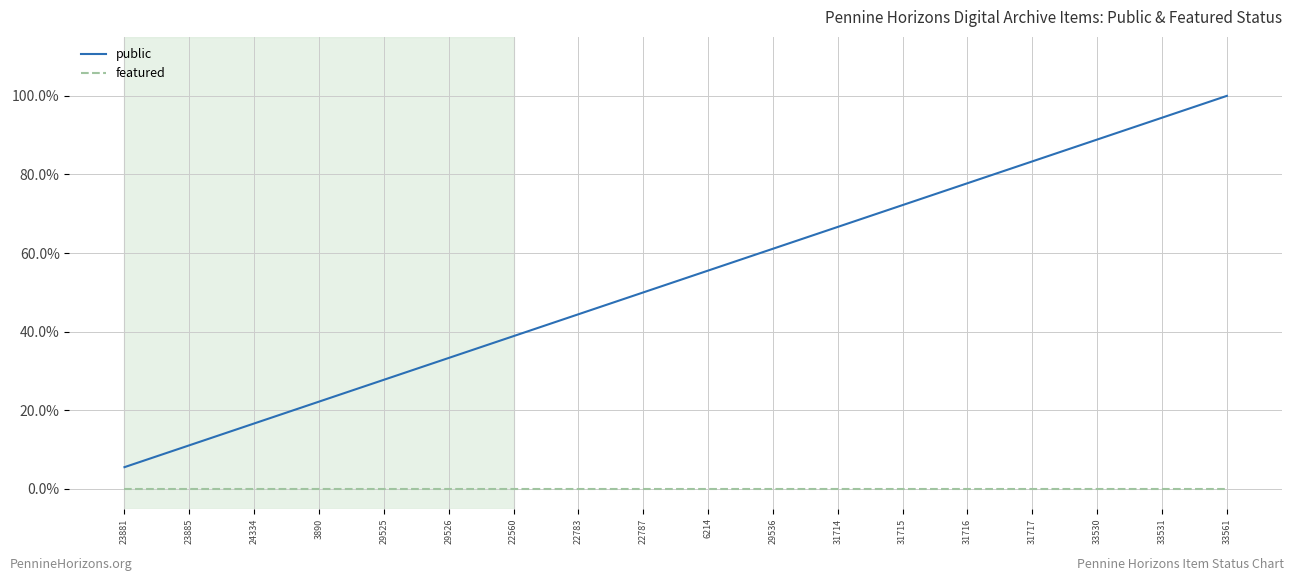

True or false: public and featured intersect in this chart.

False